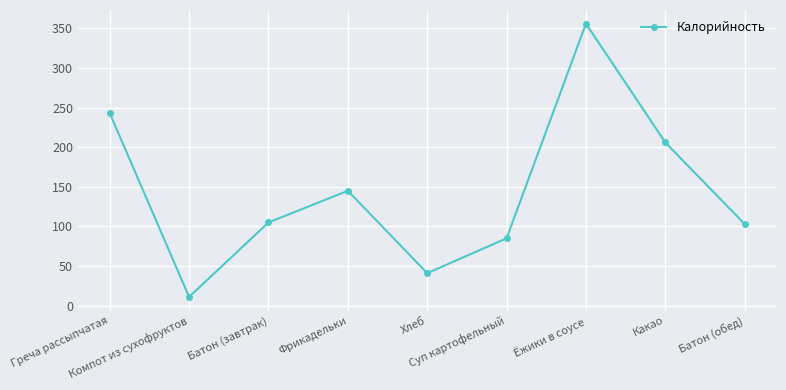

Reading right to left, extract all data points from this chart.

Батон (обед)=103	Какао=206	Ёжики в соусе=356	Суп картофельный=85	Хлеб=41	Фрикадельки=145	Батон (завтрак)=105	Компот из сухофруктов=11	Греча рассыпчатая=243